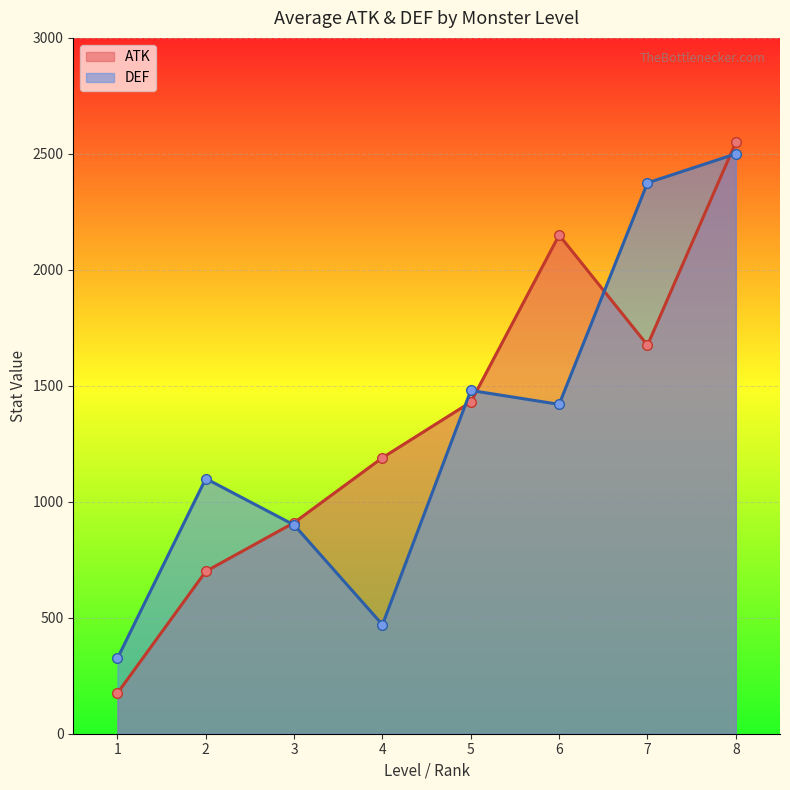

Which series ends up on top after the final intersection of DEF and ATK?

ATK